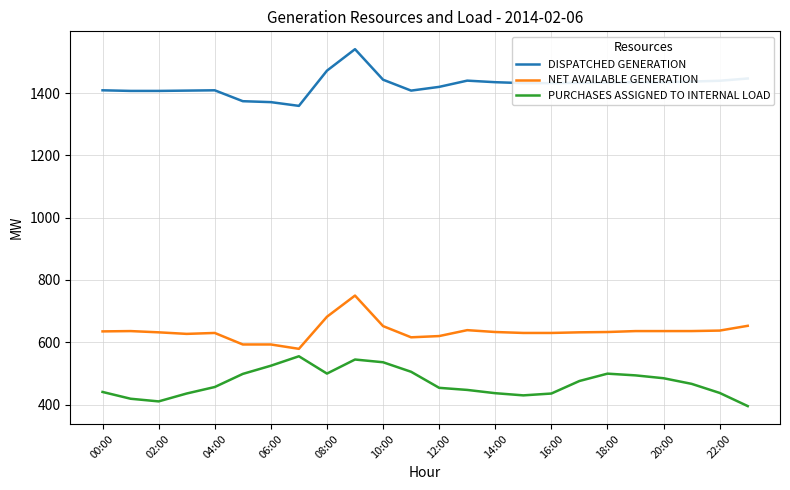

What is the minimum value shown in the chart?

395.2